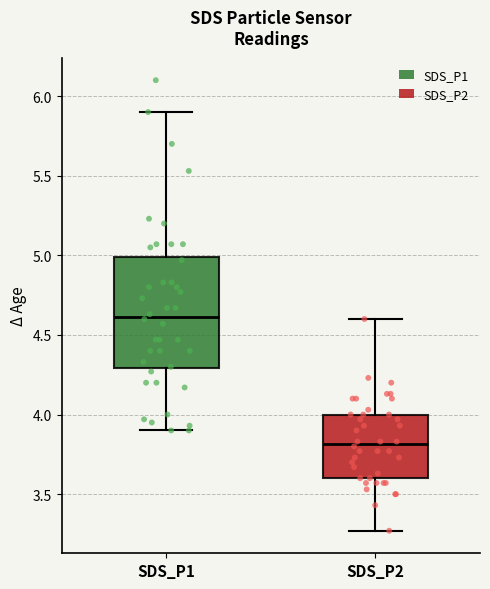

Where is the upper edge of the box for SDS_P1 on the y-axis? The values are not printed on the chart, so give them approximately, as read against the axis.

5.00